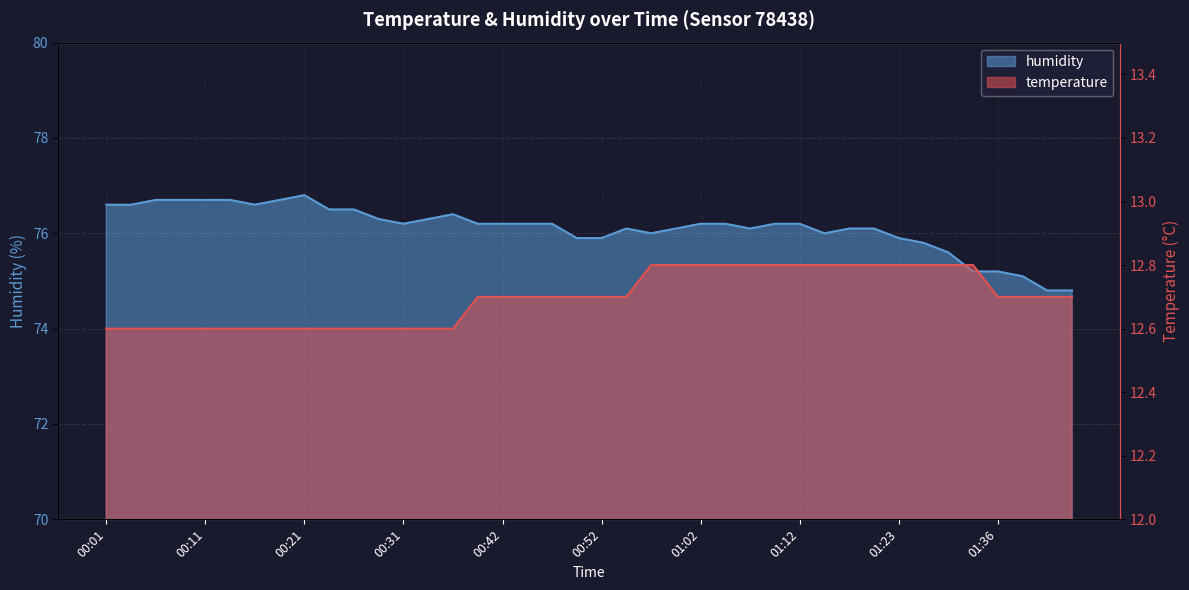

Is the value of humidity at 00:47 greater than the value of temperature at 00:57?

Yes